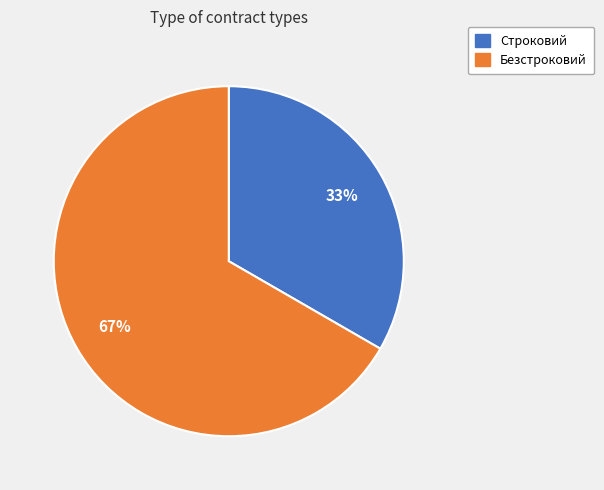

How many slices are in this pie chart?

2